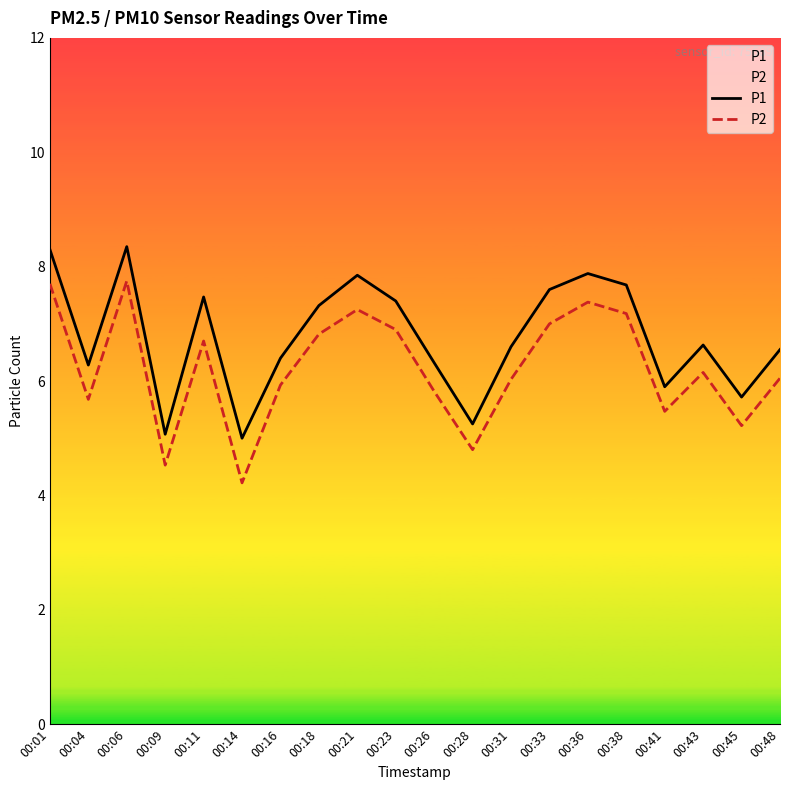

How many distinct data groups are displayed?

2